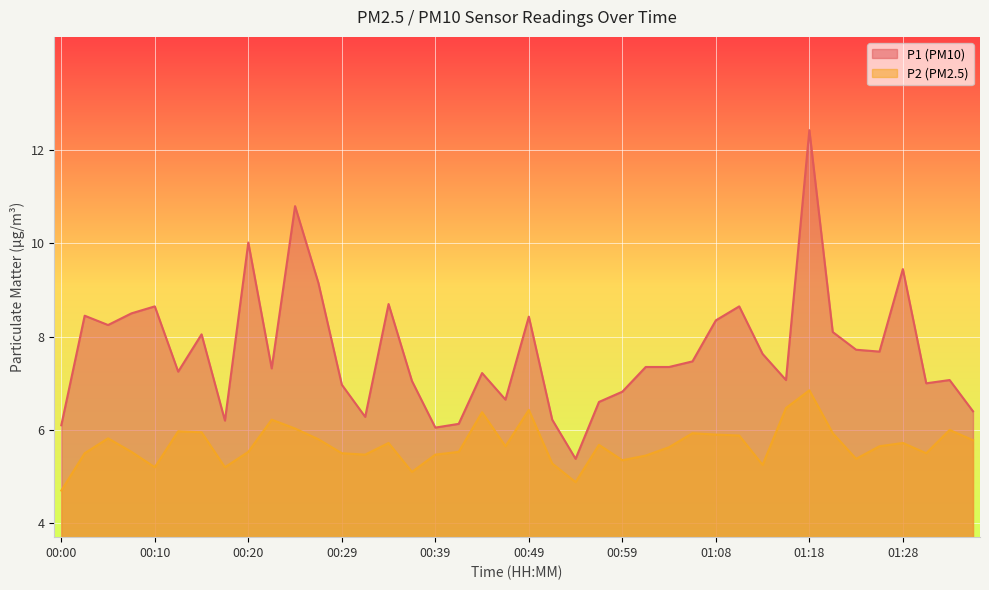

Which category has the lowest value in the P1 series?

00:54